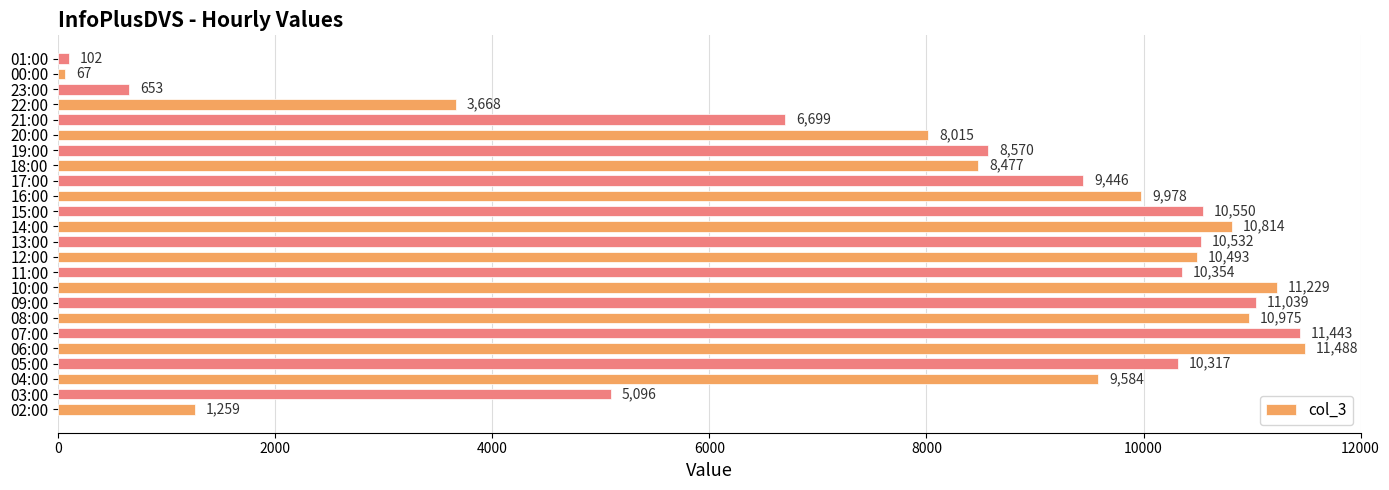

Approximately how many times larger is the value at 19:00 compared to 22:00?

2.3